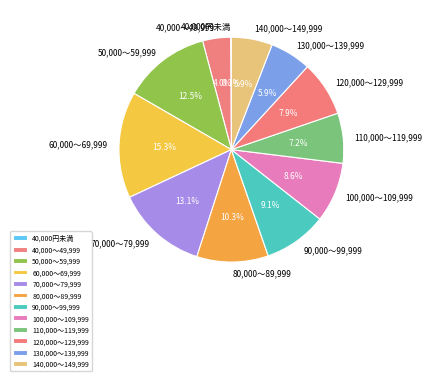

Is there a majority slice in this chart?

No